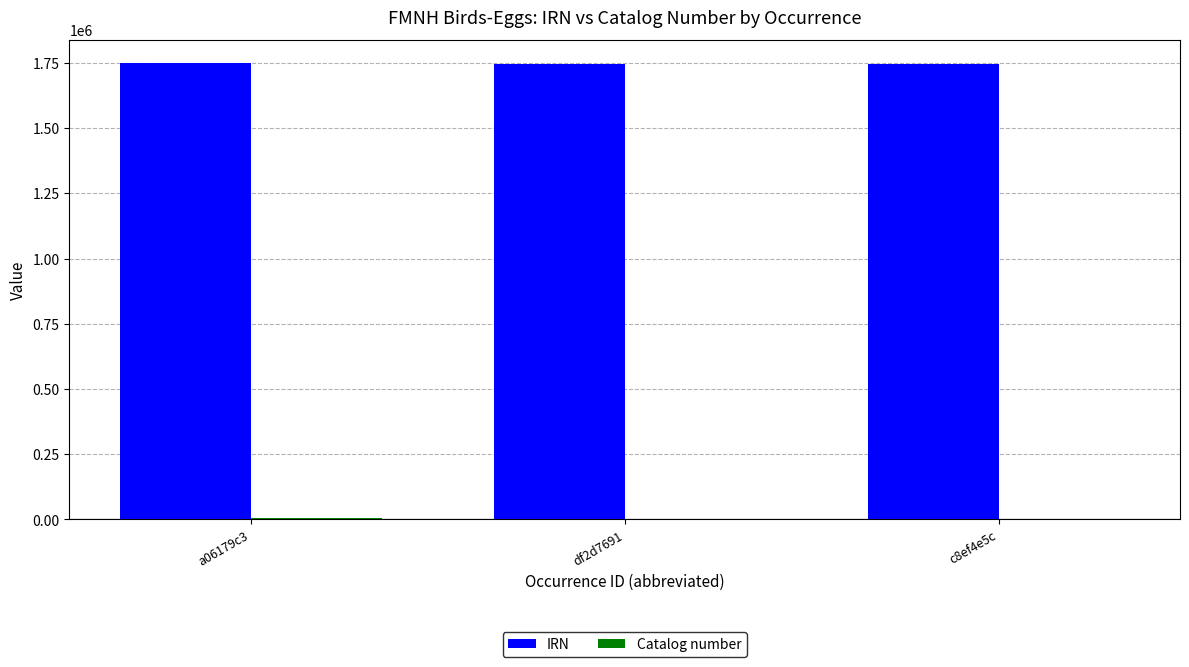

What is the highest value of the IRN series?

1750030